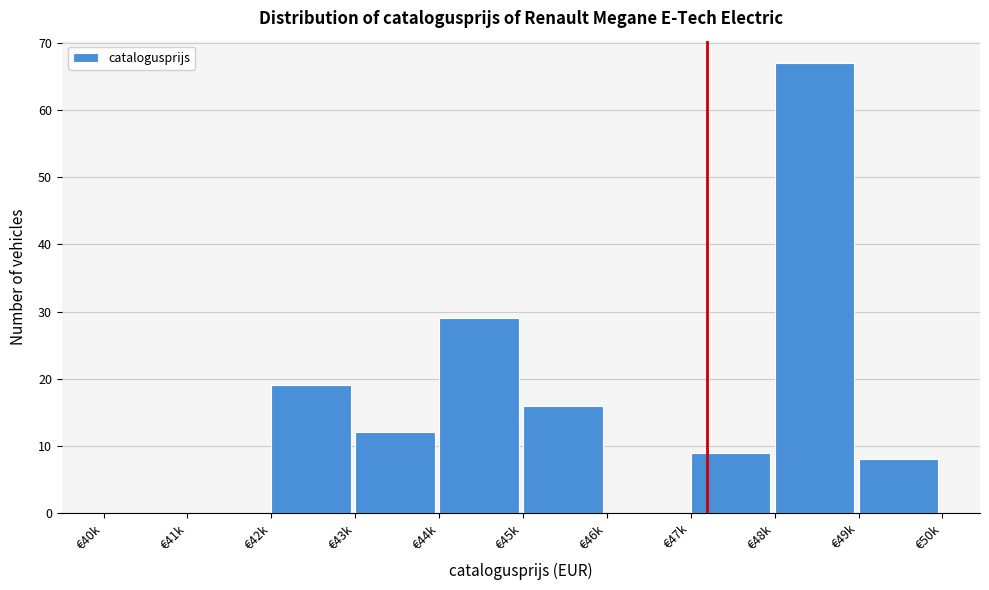

Reading left to right, extract all data points from this chart.

€40k=0	€41k=0	€42k=19	€43k=12	€44k=29	€45k=16	€46k=0	€47k=9	€48k=67	€49k=8